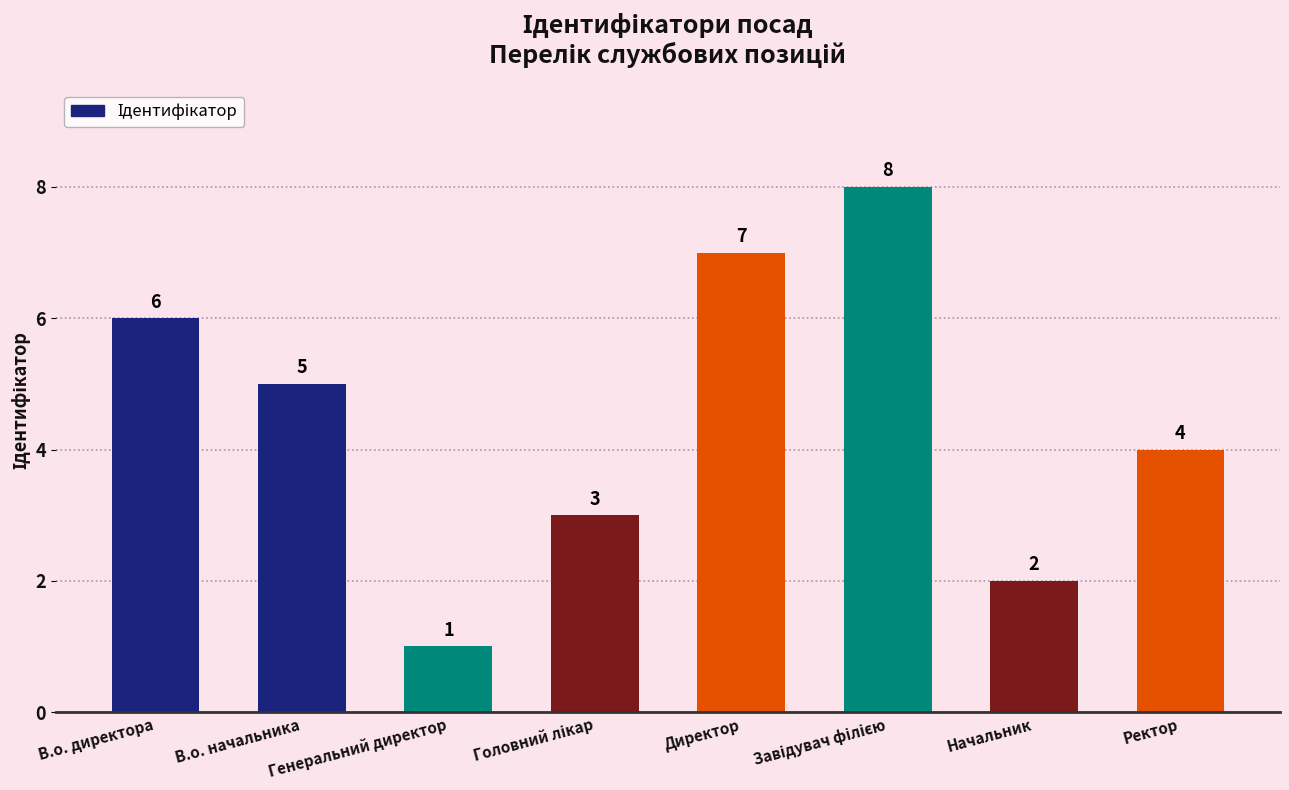

What is the change in value from В.о. начальника to Начальник?

-3